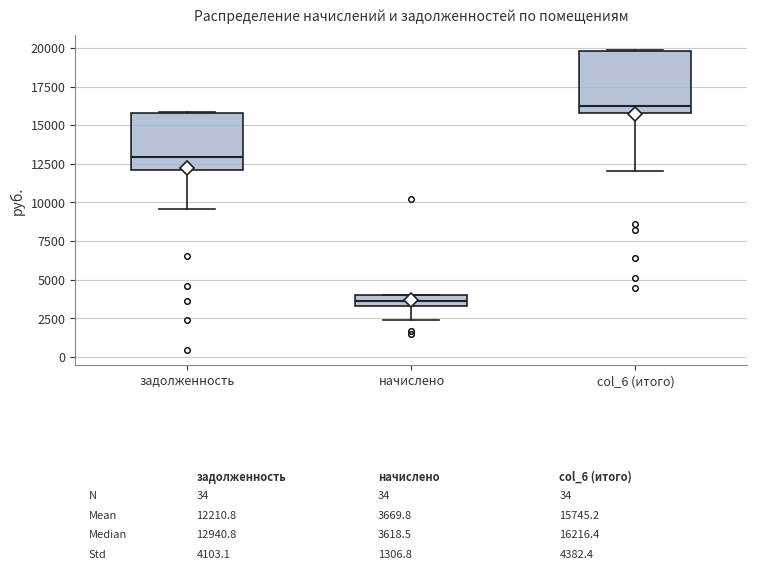

Which box has the lowest median line?

начислено